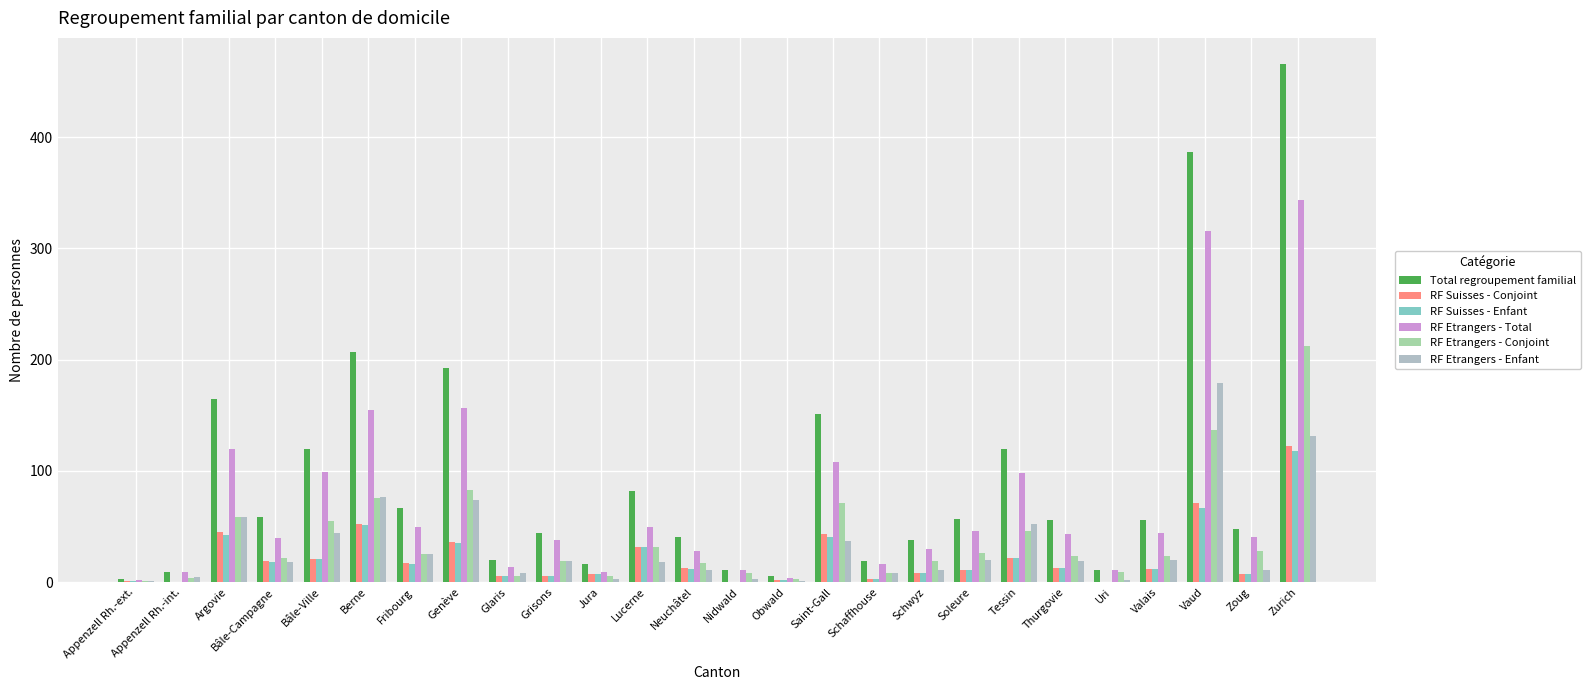

What is the difference between the highest and lowest values at Soleure?

46